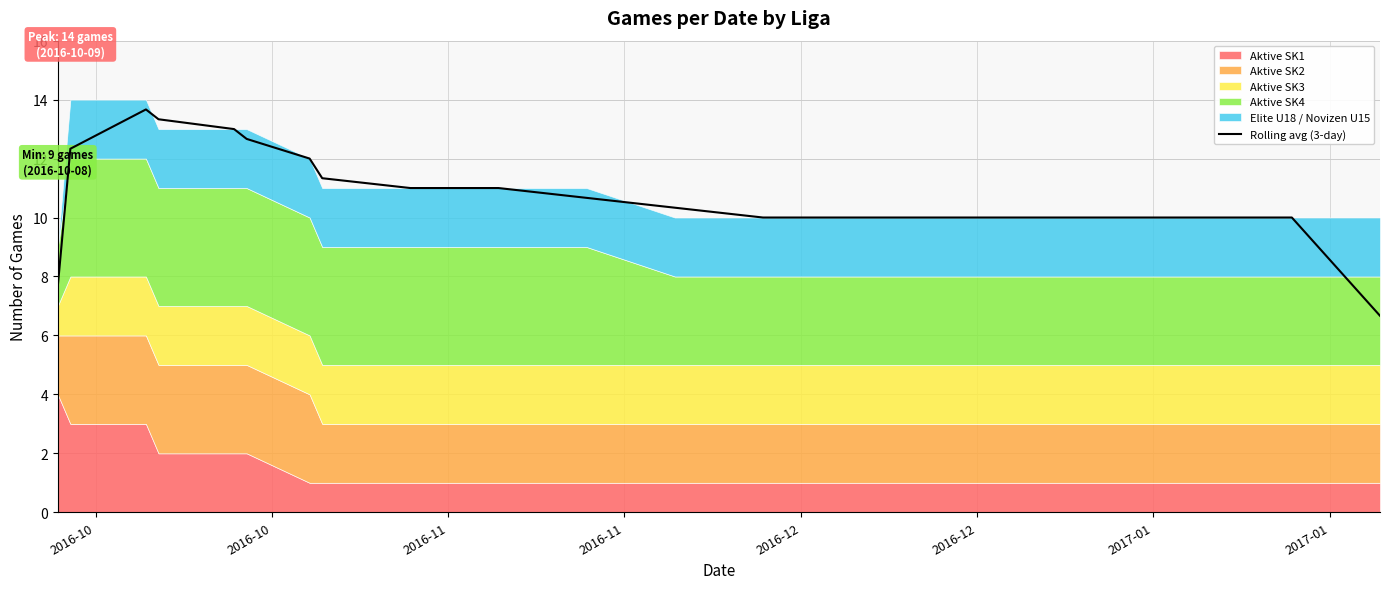

What is the highest value of the Rolling avg (3-day) series?

13.7